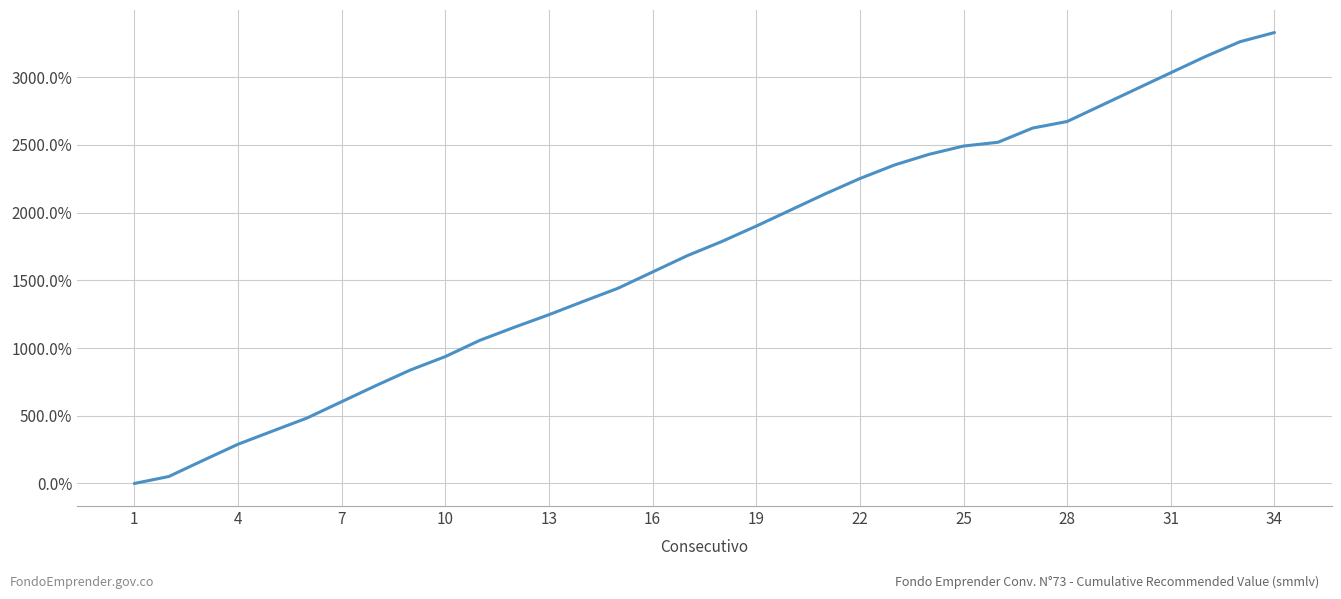

What is the greatest value displayed?

3329.3